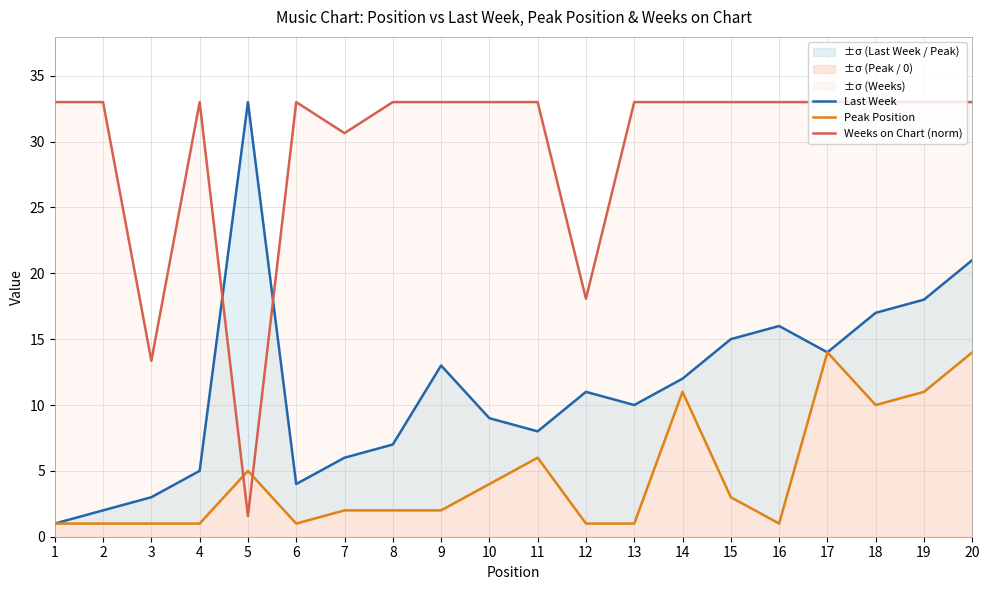

What is the highest value of the Weeks on Chart (norm) series?

33.0